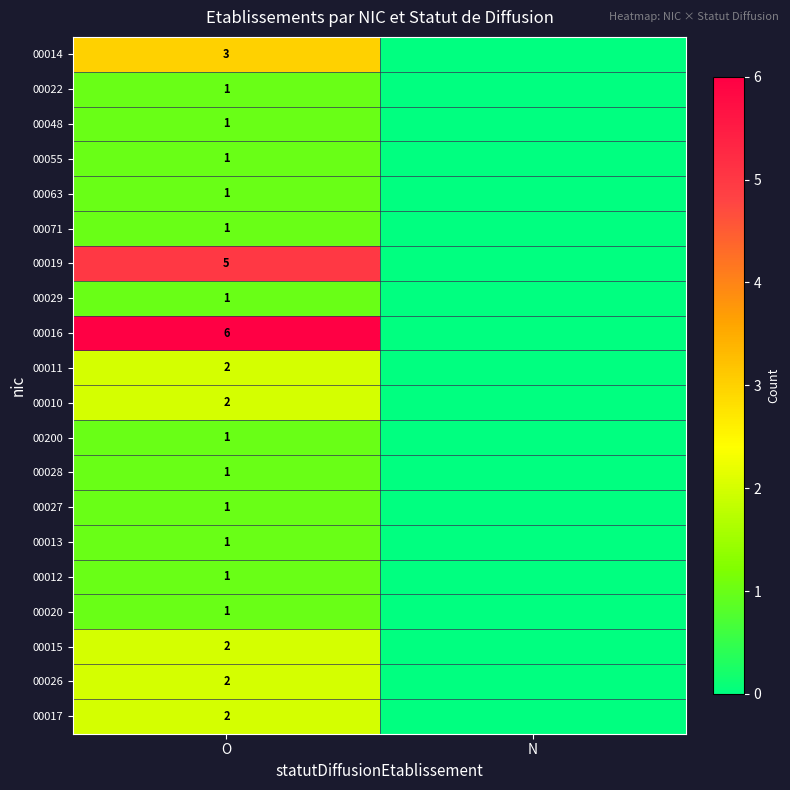

At which category is the sum across all series the highest?

O